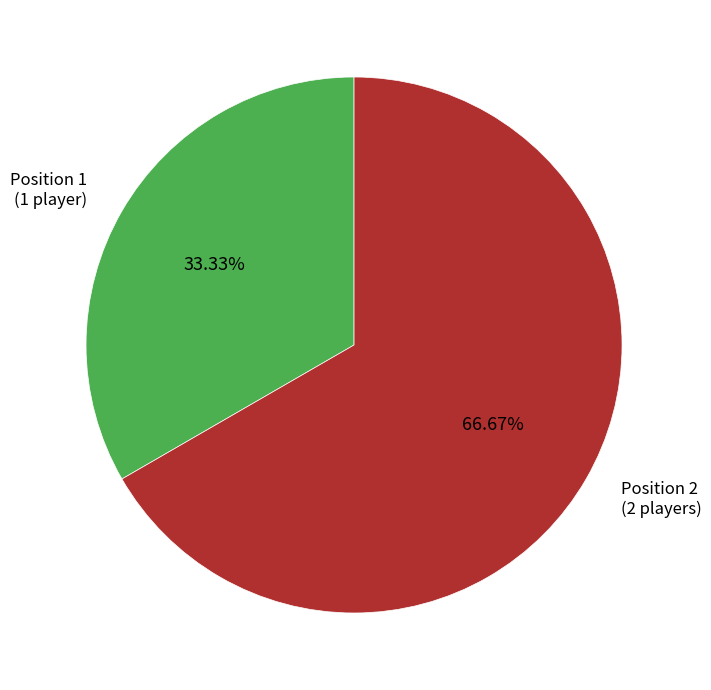

Does any single category account for the majority?

Yes